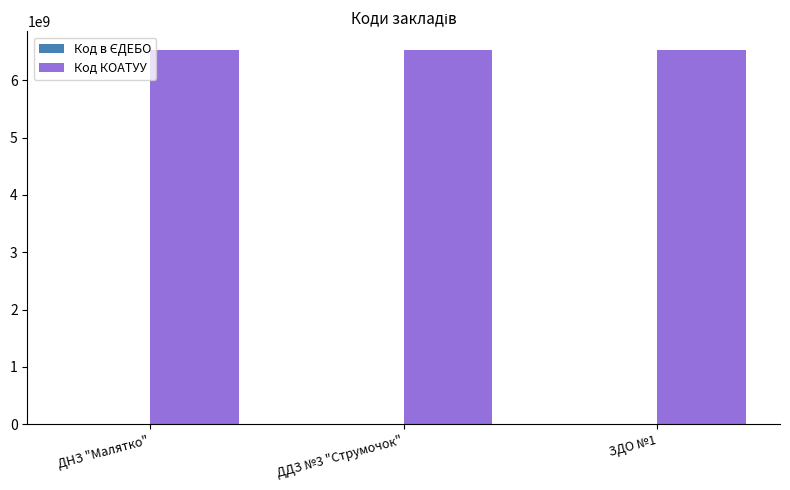

Count the number of categories in the chart.

3